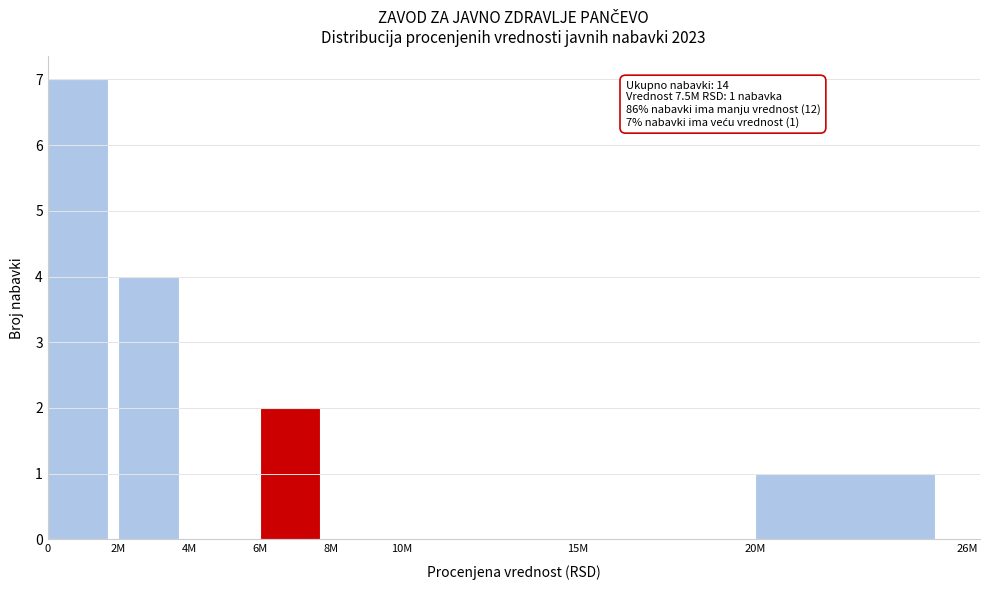

Reading left to right, extract all data points from this chart.

0=7	2M=4	4M=0	6M=2	8M=0	10M=0	15M=0	20M=1